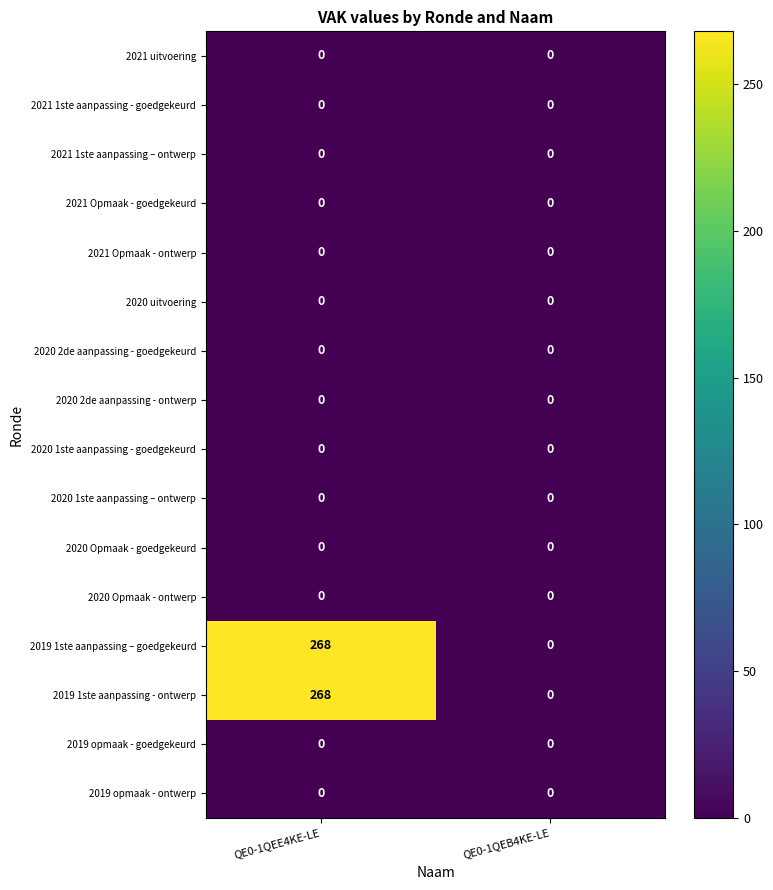

What is the approximate value of 2019 1ste aanpassing - ontwerp at QE0-1QEE4KE-LE, to the nearest 10?

270